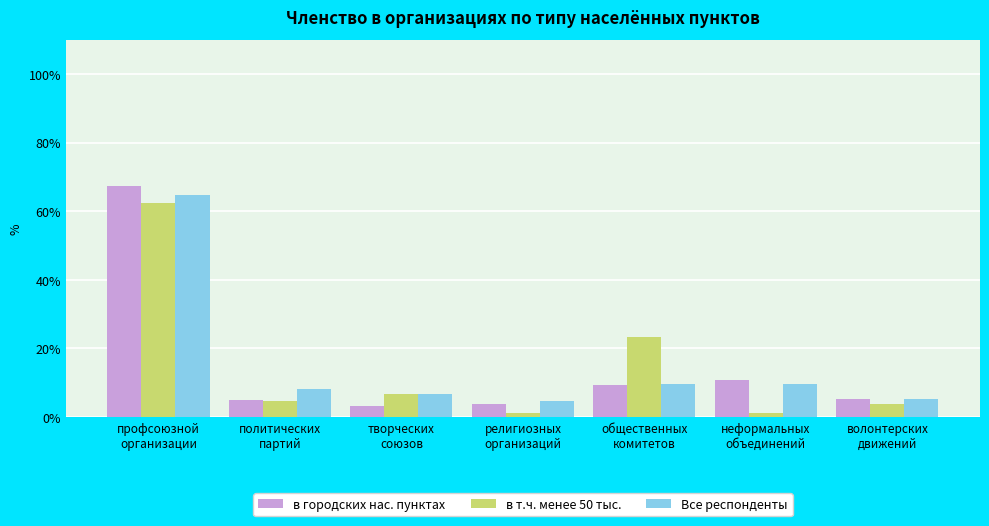

Which series has the widest spread of values?

в городских нас. пунктах